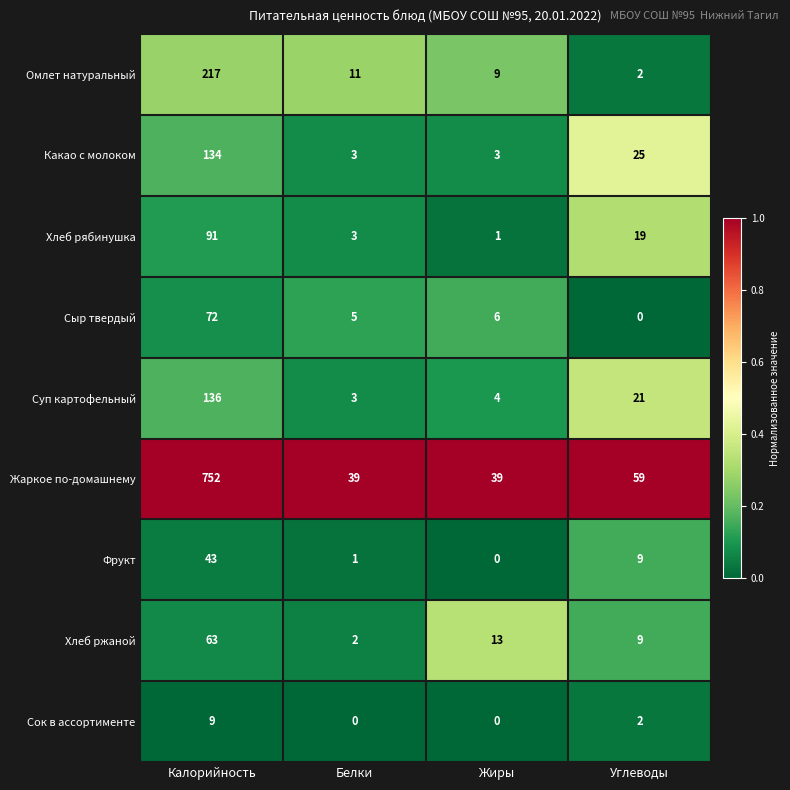

What is the total value across all series at Калорийность?

1517